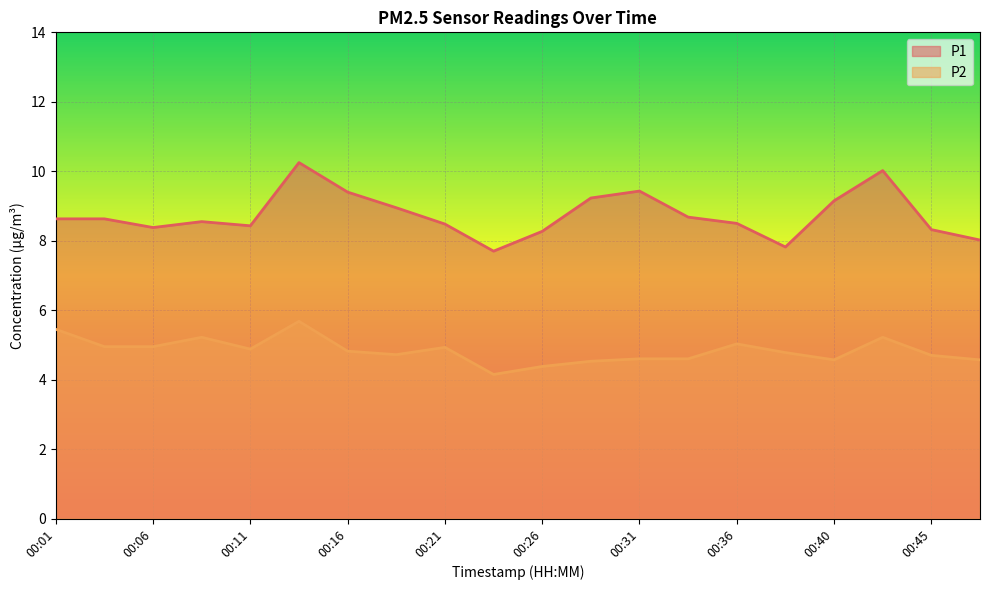

What is the difference between the maximum and minimum values in the P1 series?

2.5